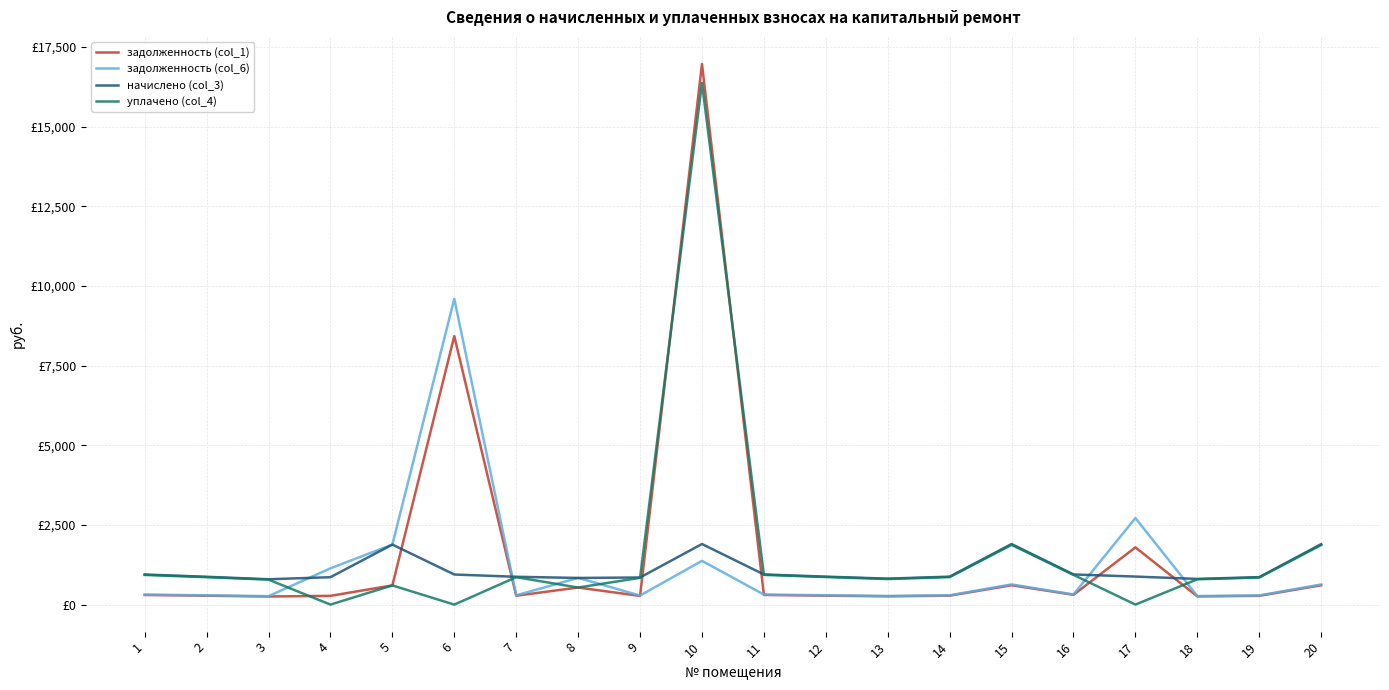

Rank the categories by уплачено (col_4) value from lowest to highest.

4, 6, 17, 8, 5, 3, 18, 13, 9, 19, 2, 7, 14, 12, 1, 11, 16, 20, 15, 10